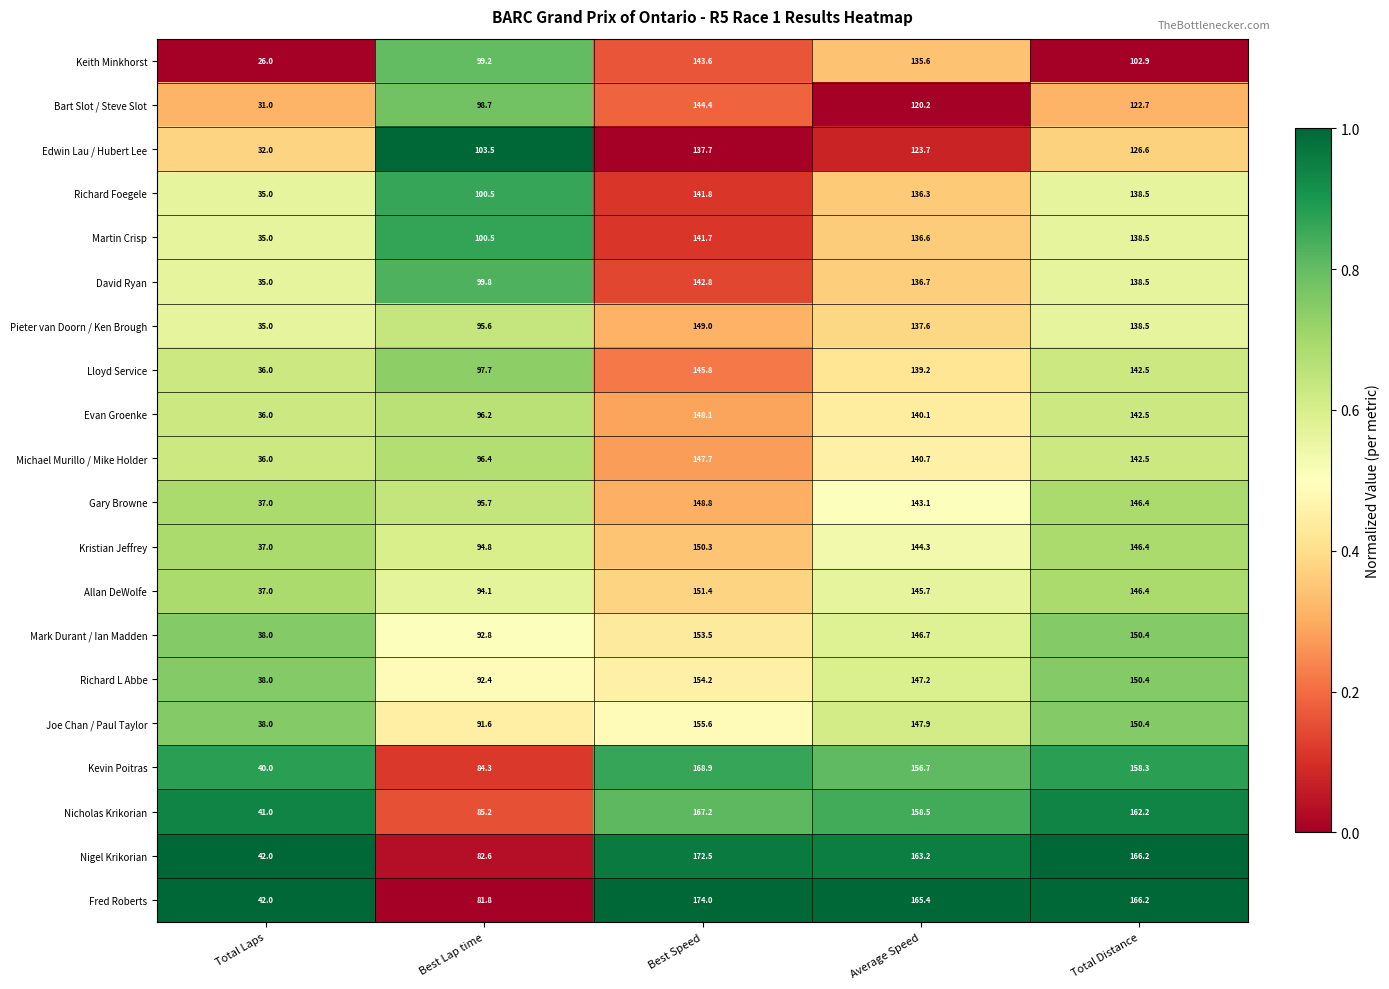

List the labels in order of Richard Foegele value, smallest first.

Total Laps, Best Lap time, Average Speed, Total Distance, Best Speed